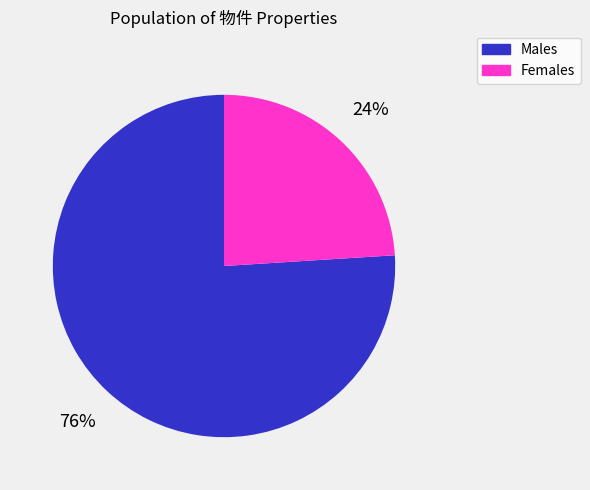

To the nearest percent, what is the difference between the largest and smallest slice percentages?

52%